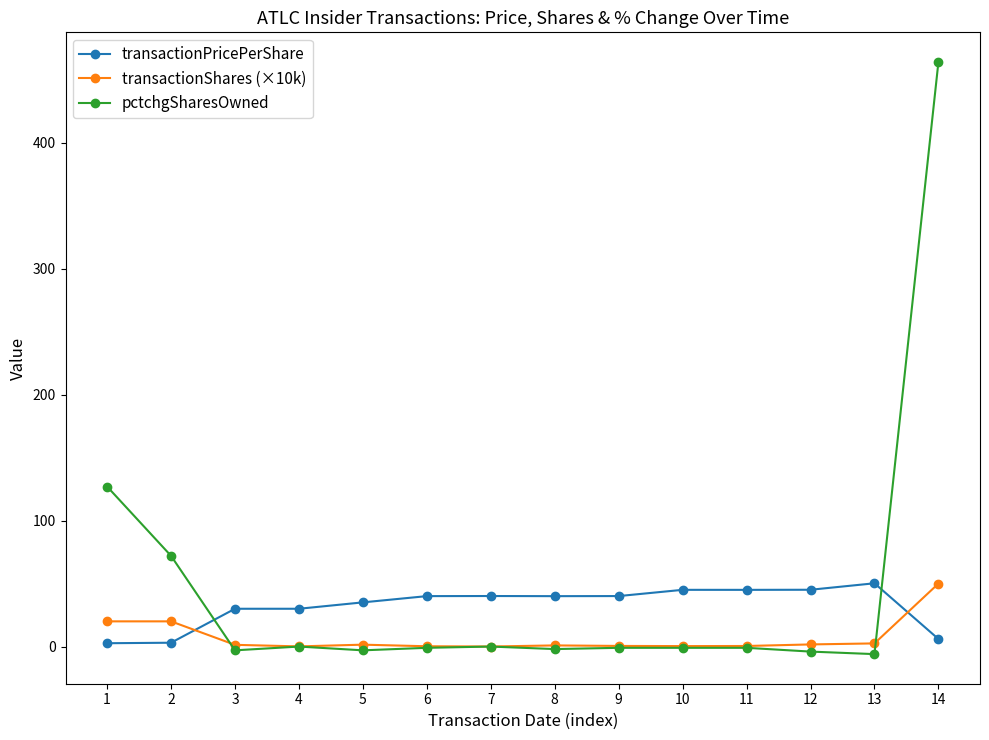

What is the approximate value of transactionShares (×10k) at 12?

1.7